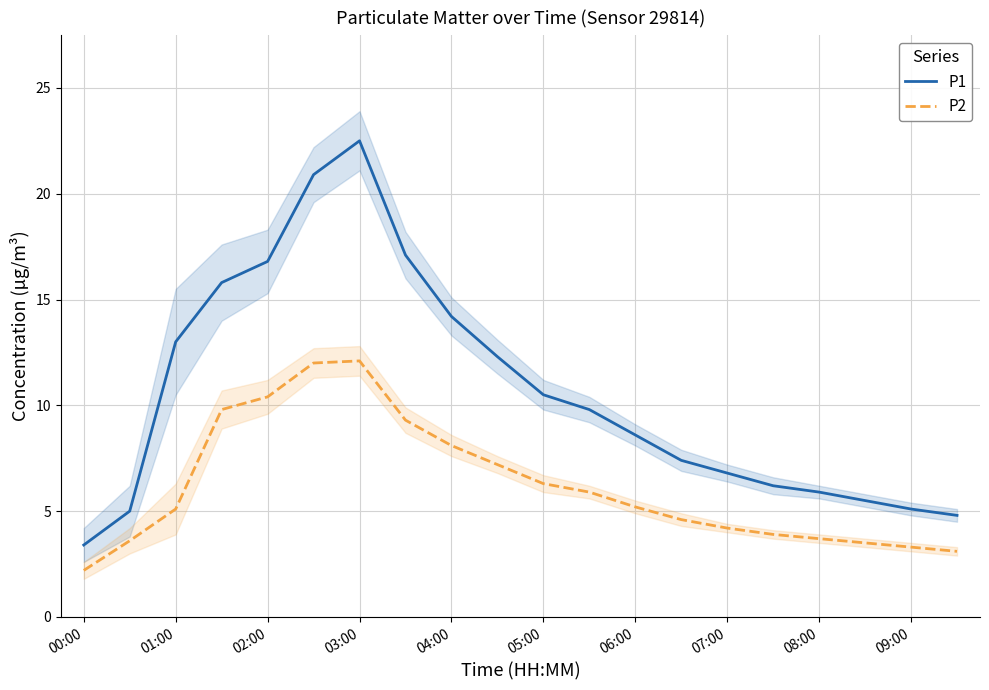

True or false: P1 has a value of 9.0 at 15.

False